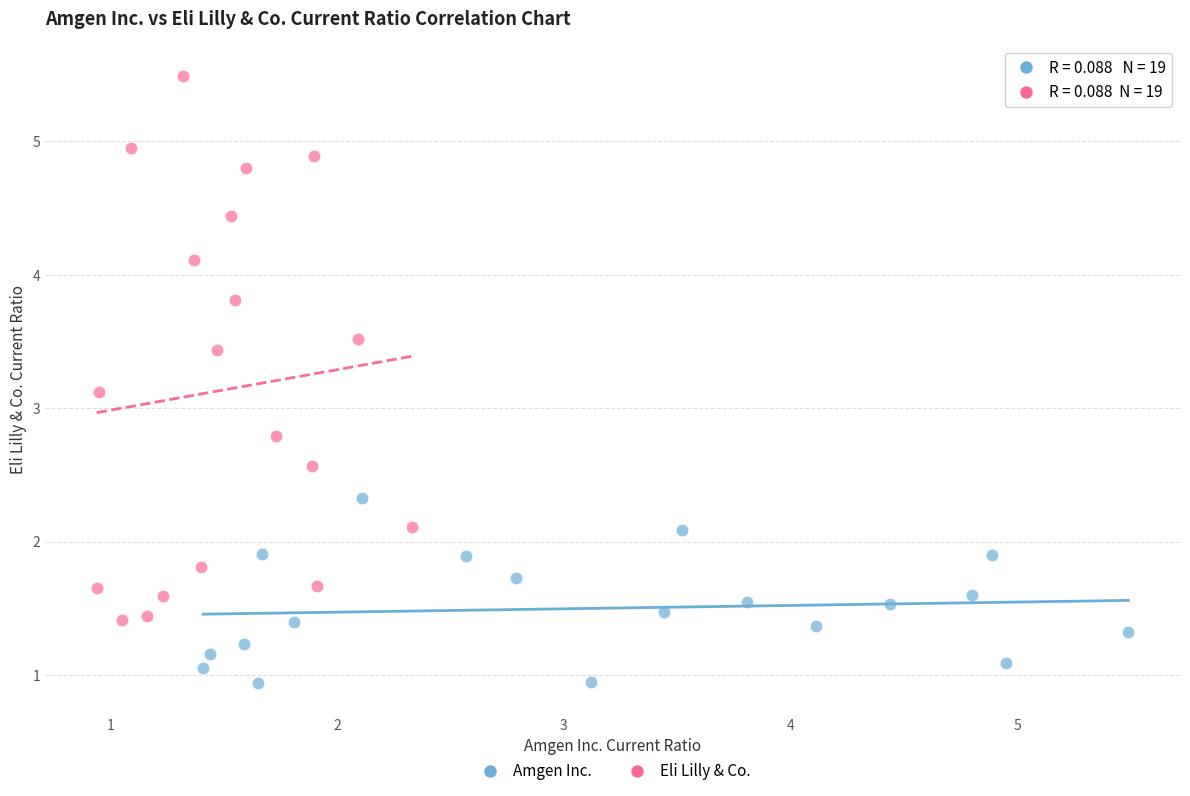

What are all the series names shown in the legend?

Amgen Inc., Eli Lilly & Co.